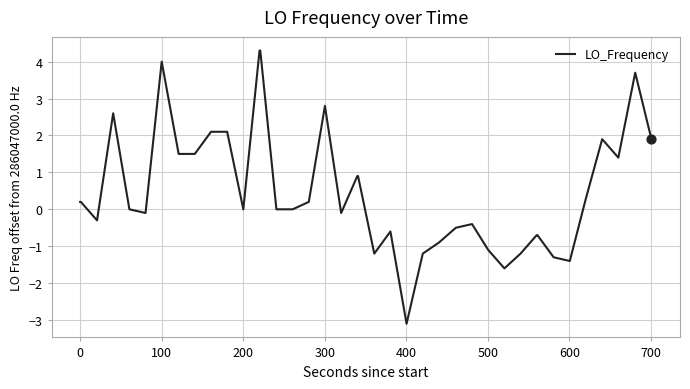

What is the difference between the maximum and minimum values?

7.4